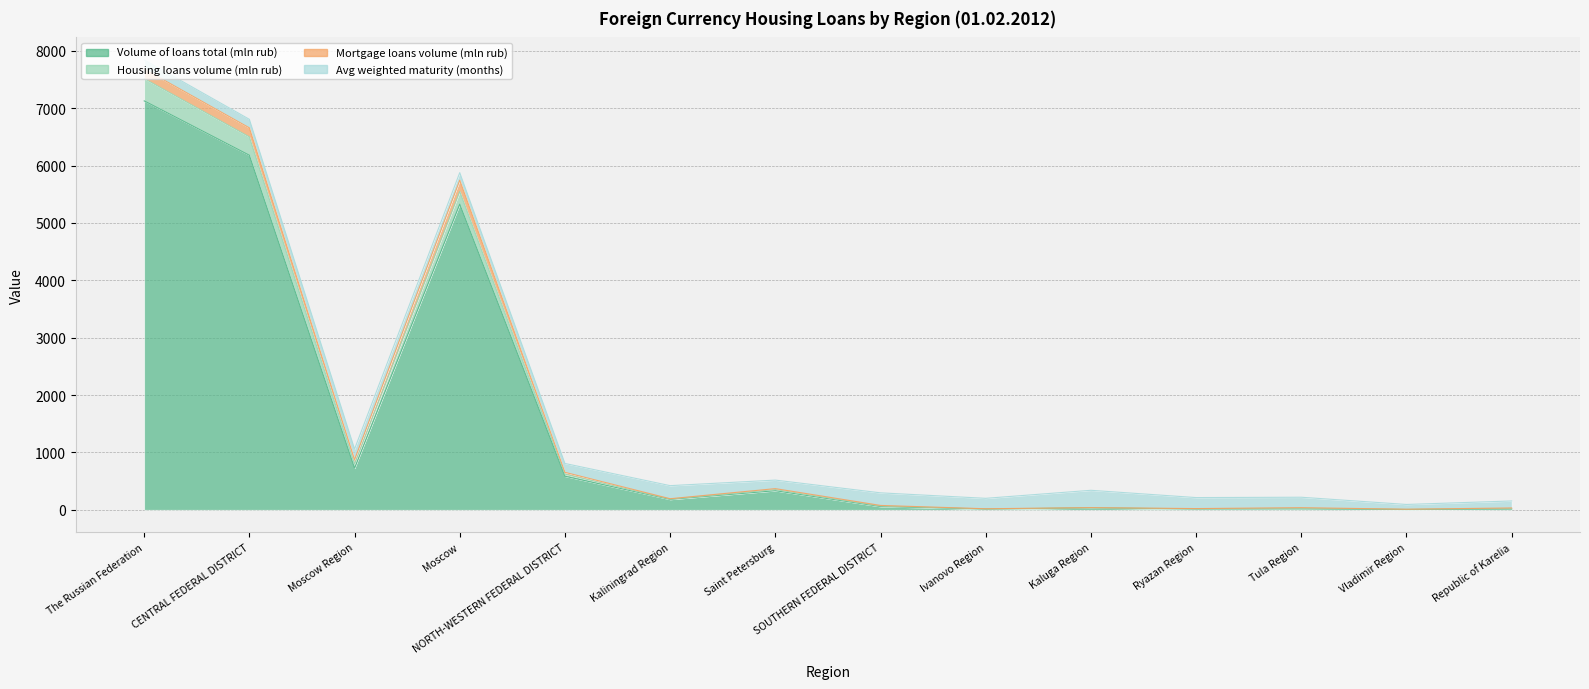

The value of Housing loans volume (mln rub) at Moscow is 8799. True or false?

False